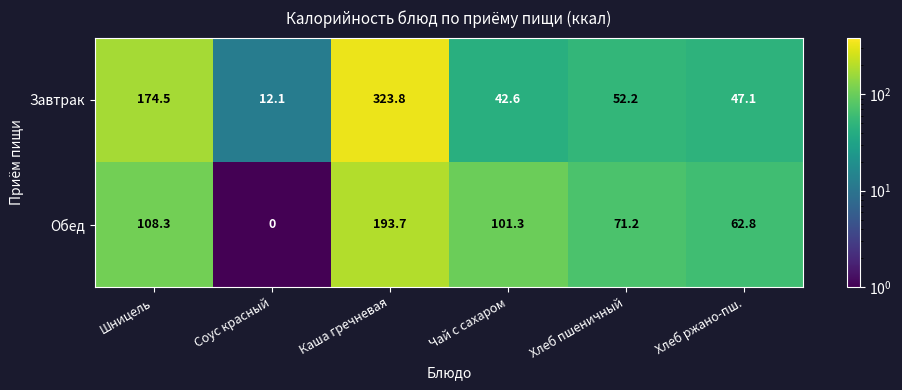

What is the sum of the Обед values at Соус красный and Чай с сахаром?

101.3